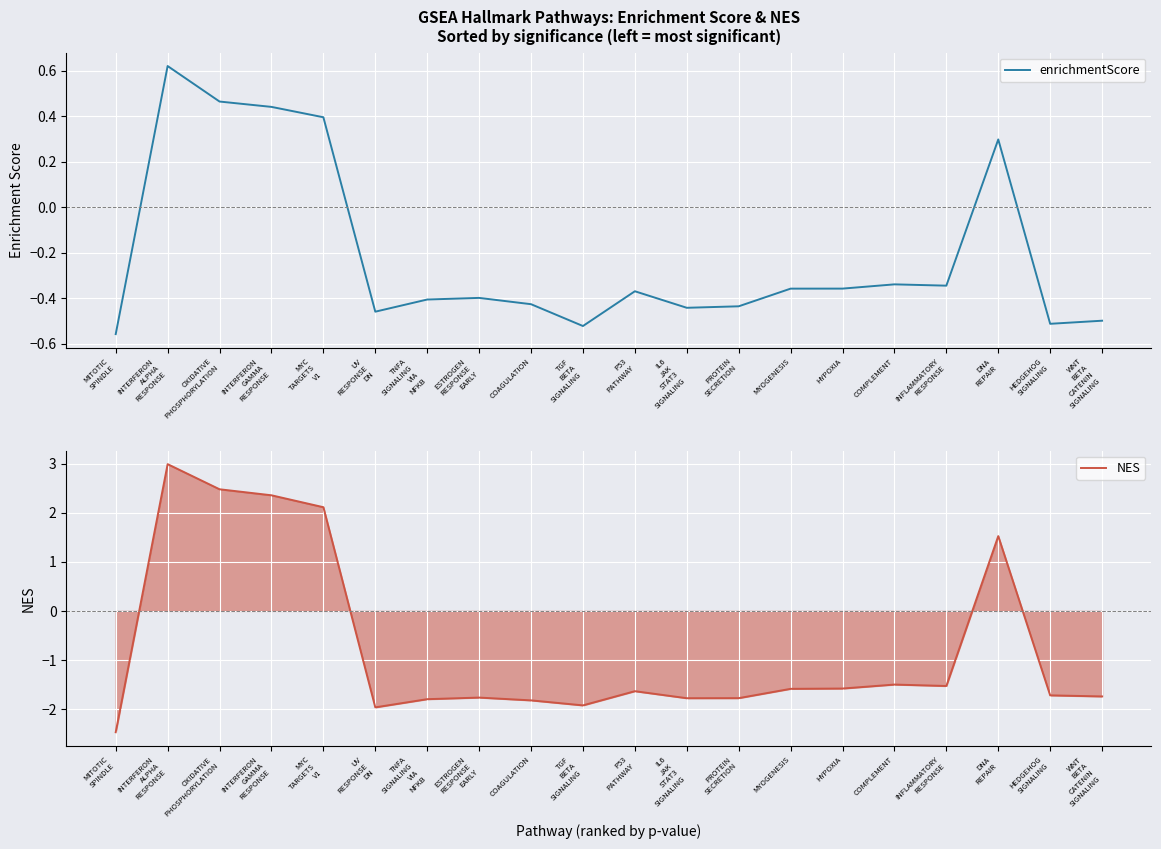

What position from the left is COMPLEMENT?

16